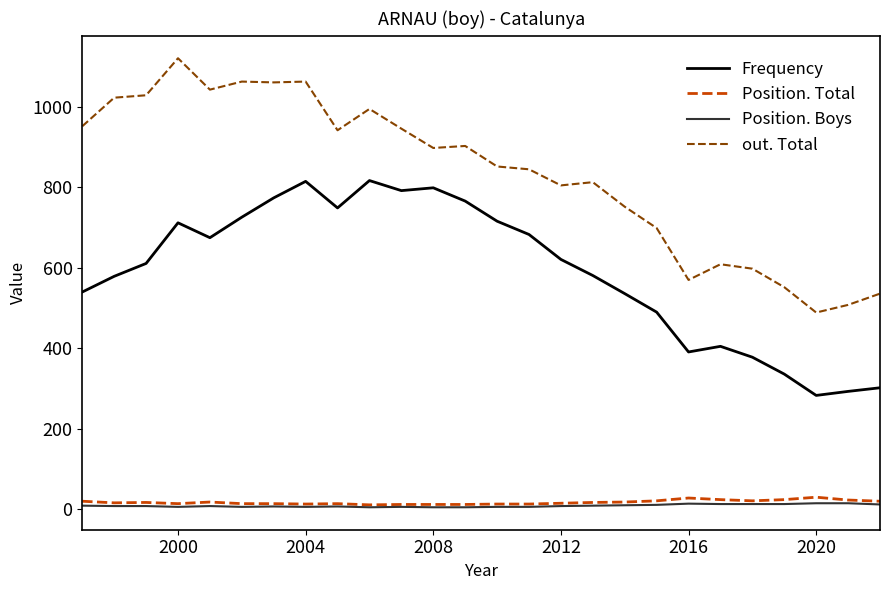

True or false: Position. Total and out. Total intersect in this chart.

False